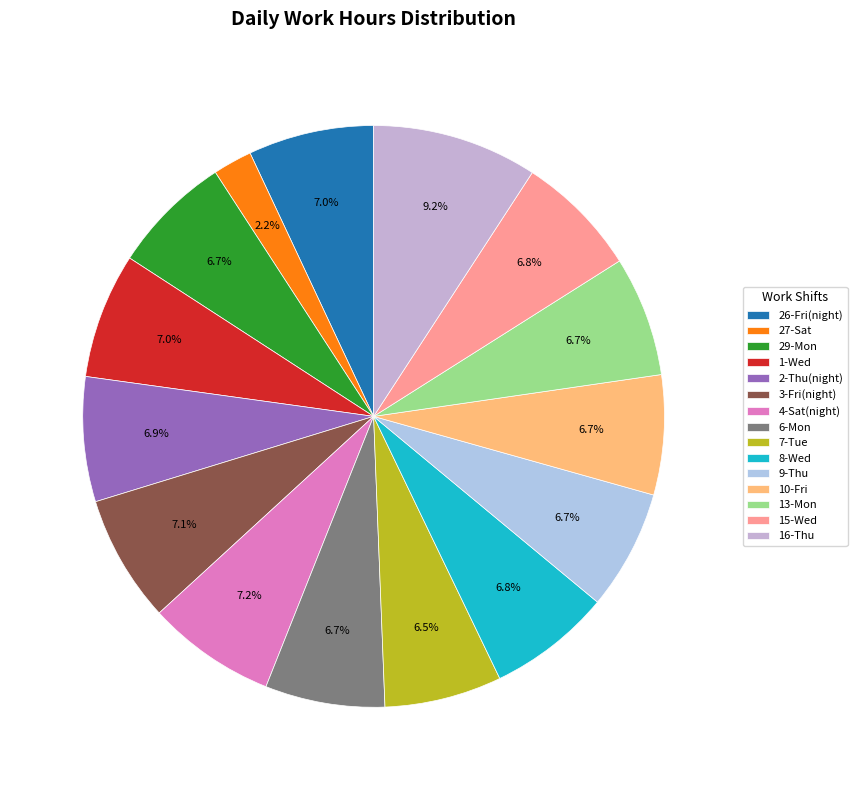

True or false: 8-Wed accounts for 16% of the total.

False